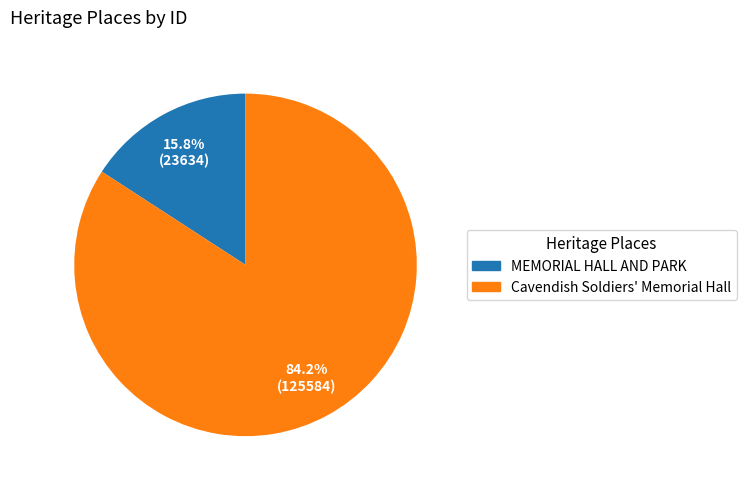

Rank the categories by value from highest to lowest.

Cavendish Soldiers' Memorial Hall, MEMORIAL HALL AND PARK